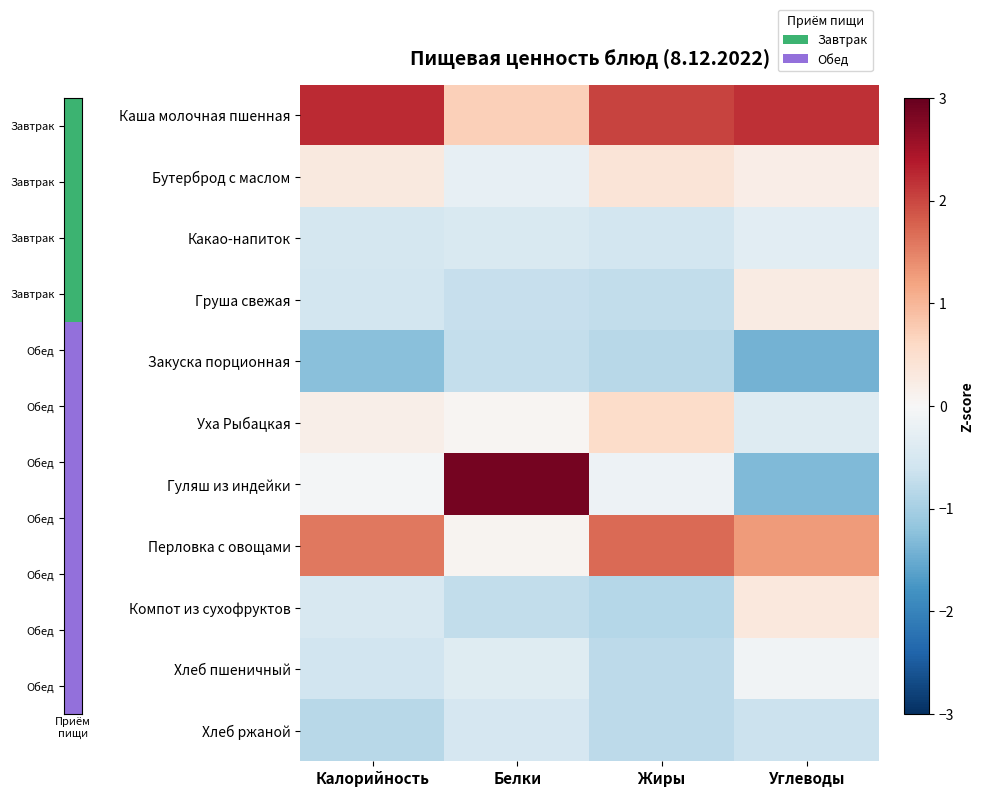

Reading left to right, what are all the values shown in this chart?

Каша молочная пшенная: Калорийность=2.2	Белки=0.7	Жиры=2.0	Углеводы=2.2
Бутерброд с маслом: Калорийность=0.3	Белки=-0.3	Жиры=0.4	Углеводы=0.2
Какао-напиток: Калорийность=-0.5	Белки=-0.5	Жиры=-0.5	Углеводы=-0.3
Груша свежая: Калорийность=-0.6	Белки=-0.7	Жиры=-0.7	Углеводы=0.2
Закуска порционная: Калорийность=-1.2	Белки=-0.7	Жиры=-0.8	Углеводы=-1.4
Уха Рыбацкая: Калорийность=0.2	Белки=0.1	Жиры=0.6	Углеводы=-0.4
Гуляш из индейки: Калорийность=-0.1	Белки=2.9	Жиры=-0.1	Углеводы=-1.3
Перловка с овощами: Калорийность=1.6	Белки=0.1	Жиры=1.7	Углеводы=1.3
Компот из сухофруктов: Калорийность=-0.5	Белки=-0.7	Жиры=-0.8	Углеводы=0.3
Хлеб пшеничный: Калорийность=-0.6	Белки=-0.4	Жиры=-0.8	Углеводы=-0.1
Хлеб ржаной: Калорийность=-0.8	Белки=-0.5	Жиры=-0.8	Углеводы=-0.7